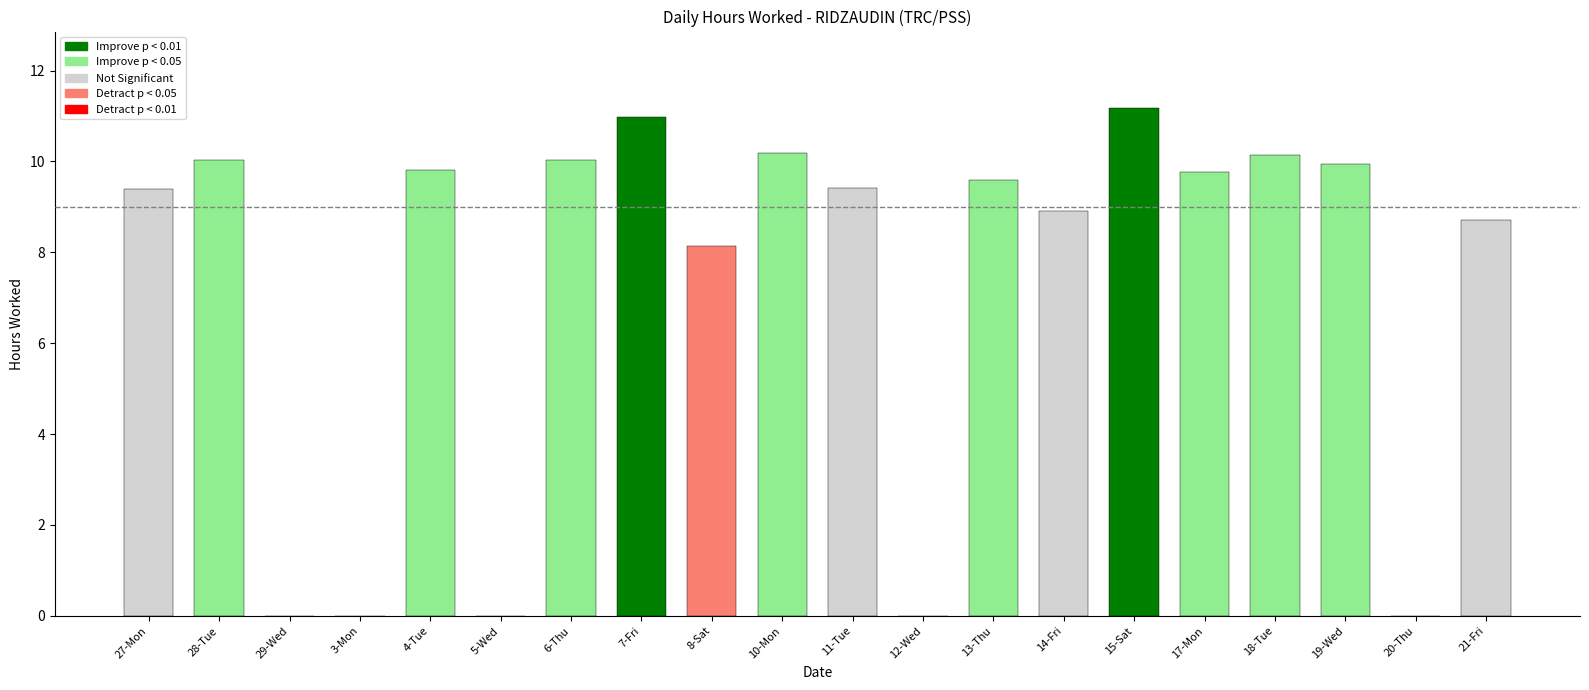

At which category does the chart reach its peak across all series?

15-Sat